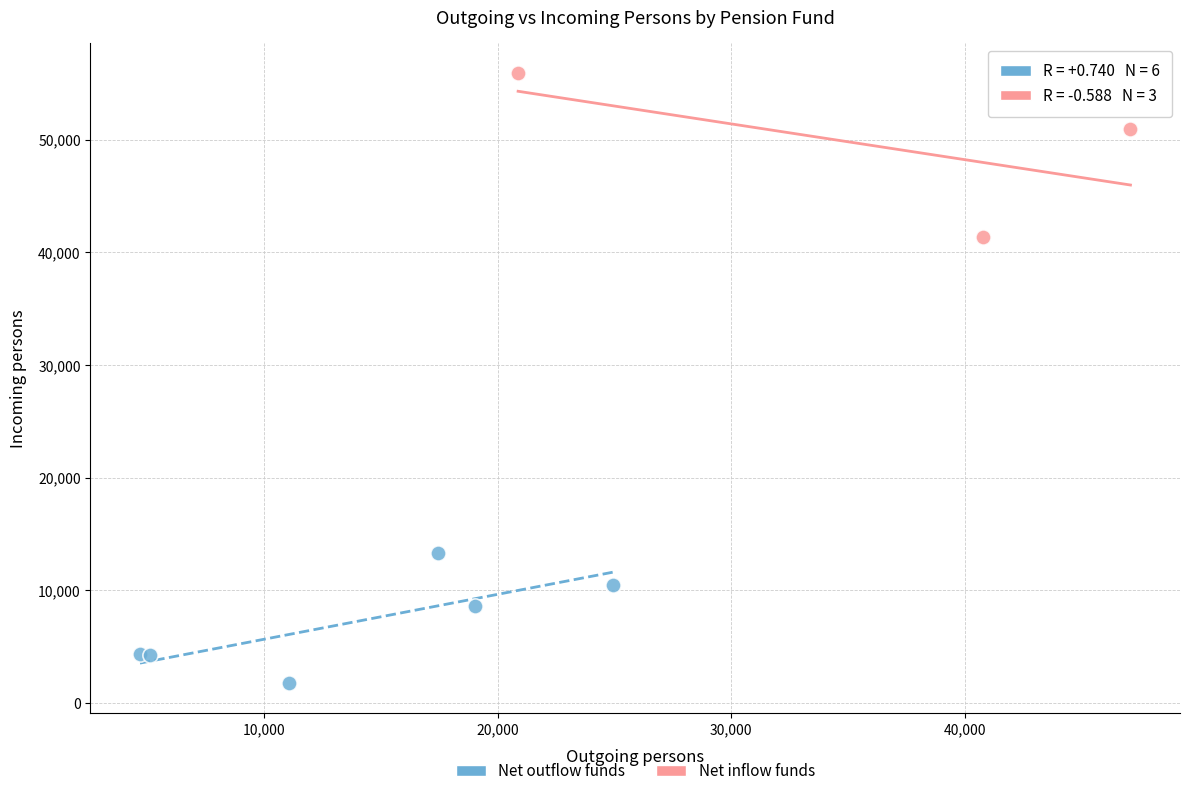

Which series contains the highest Y value?

Net inflow funds